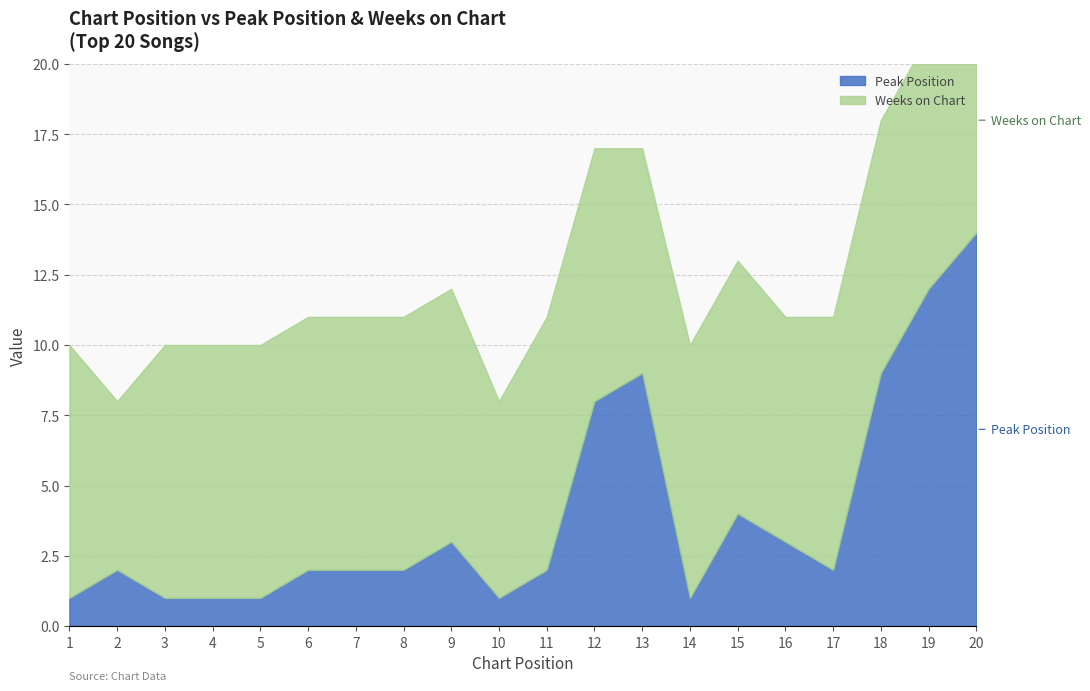

Rank the series by their average value, from lowest to highest.

Peak Position, Weeks on Chart